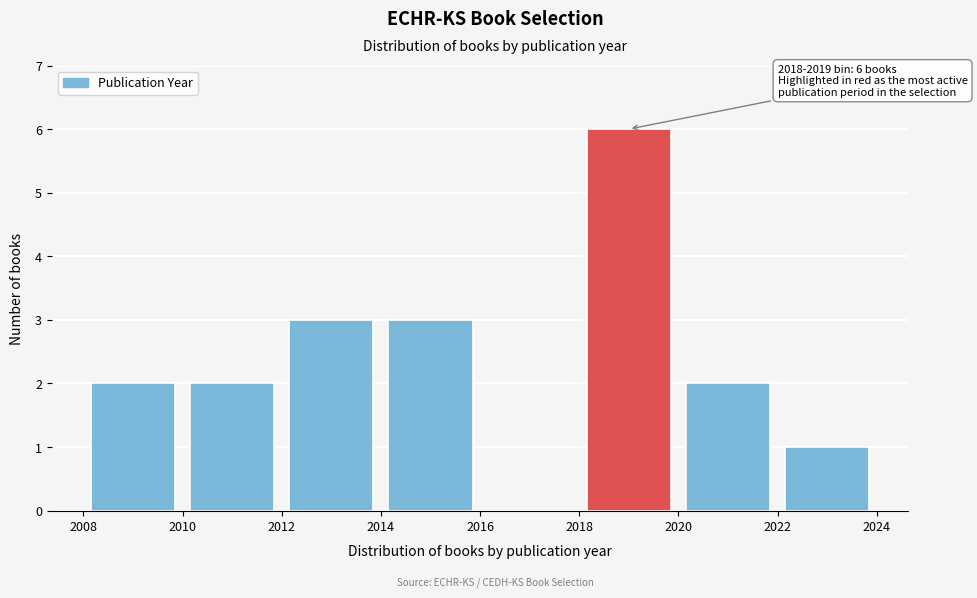

Over which range of the x-axis is the bar tallest?

2018 to 2020